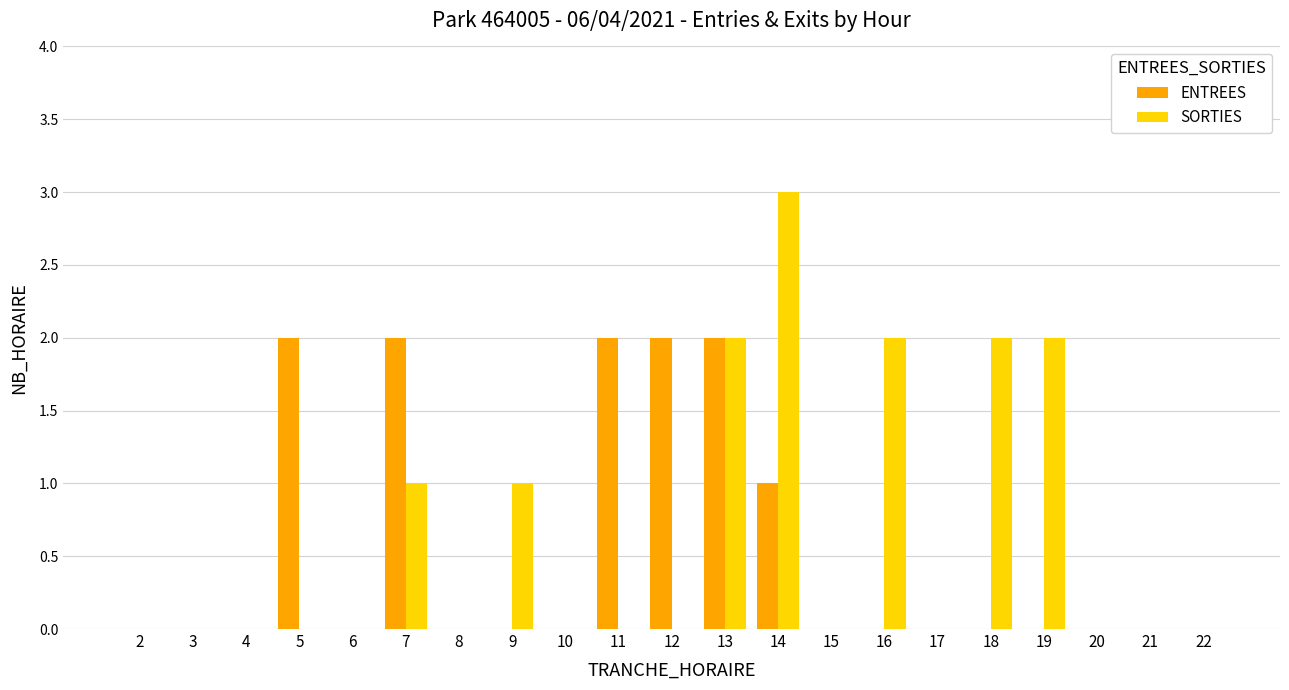

Reading left to right, what are all the values shown in this chart?

ENTREES: 2=0	3=0	4=0	5=2	6=0	7=2	8=0	9=0	10=0	11=2	12=2	13=2	14=1	15=0	16=0	17=0	18=0	19=0	20=0	21=0	22=0
SORTIES: 2=0	3=0	4=0	5=0	6=0	7=1	8=0	9=1	10=0	11=0	12=0	13=2	14=3	15=0	16=2	17=0	18=2	19=2	20=0	21=0	22=0